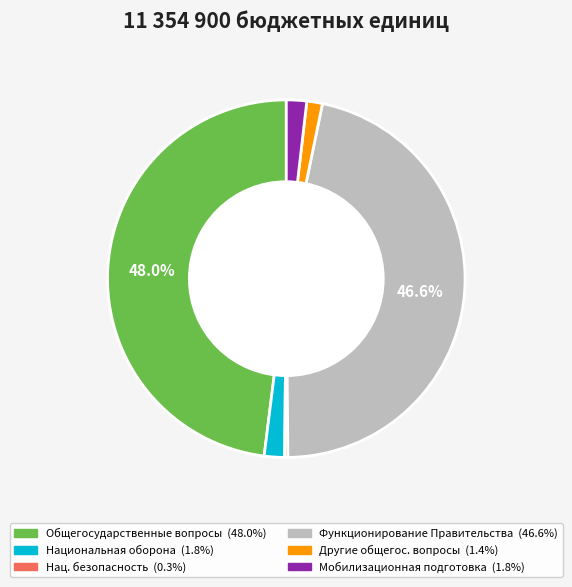

Is there any slice that represents more than half of the pie?

No